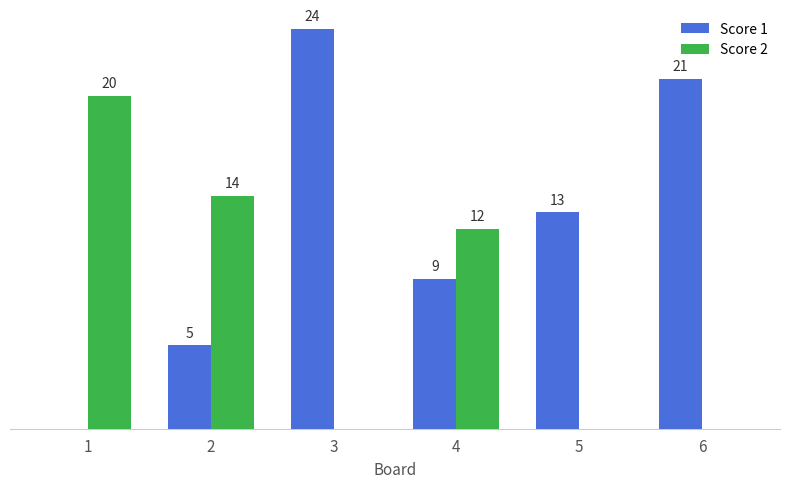

Is the value of Score 1 at 5 greater than the value of Score 2 at 1?

No